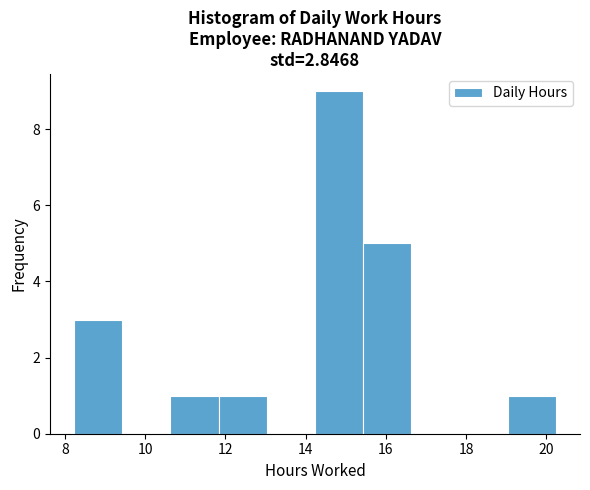

Reading left to right, transcribe this chart: for each bar, give the range it covers on the x-axis and its height. Neither the bar edges nor the heights are printed on the chart, so give them approximately, as read against the axes.

8.2 to 9.4: 3
9.4 to 10.6: 0
10.6 to 11.8: 1
11.8 to 13.0: 1
13.0 to 14.2: 0
14.2 to 15.4: 9
15.4 to 16.6: 5
16.6 to 17.8: 0
17.8 to 19.0: 0
19.0 to 20.2: 1